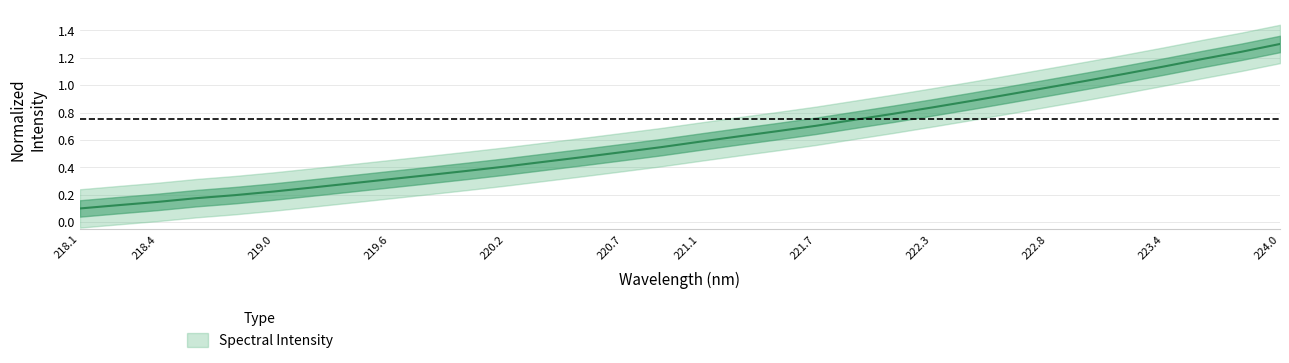

Rank the categories by value from lowest to highest.

218.0596, 218.2508, 218.442, 218.6332, 218.8244, 219.0156, 219.2067, 219.3979, 219.589, 219.7801, 219.9712, 220.1623, 220.3533, 220.5444, 220.7354, 220.9264, 221.1174, 221.3083, 221.4993, 221.6902, 221.8812, 222.0721, 222.263, 222.4538, 222.6447, 222.8355, 223.0264, 223.2172, 223.408, 223.5987, 223.7895, 223.9802